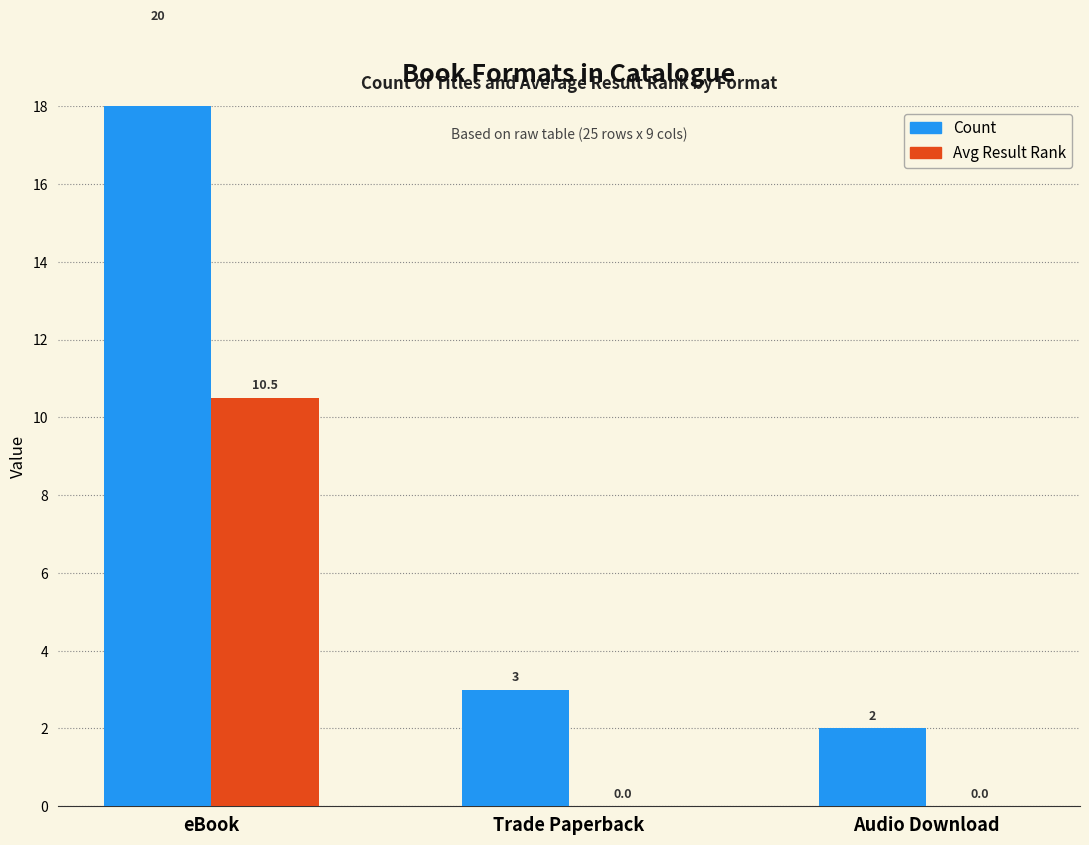

Reading right to left, what are all the values shown in this chart?

Count: 2.0	3.0	20.0
Avg Result Rank: 0.0	0.0	10.5